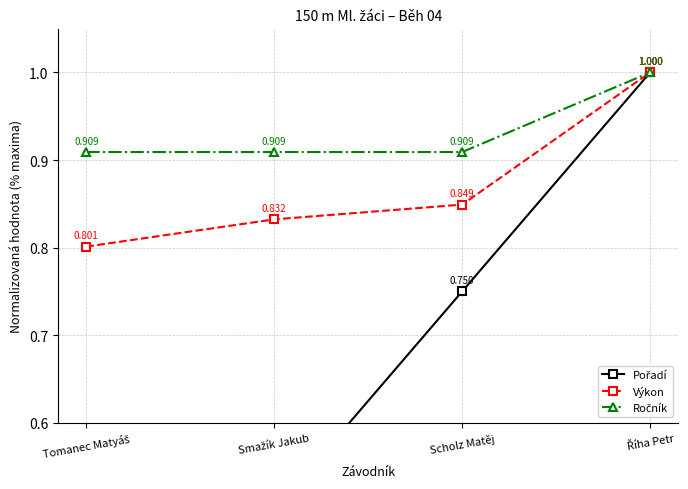

What is the value of the Výkon point at the 4th from the left?

1.0